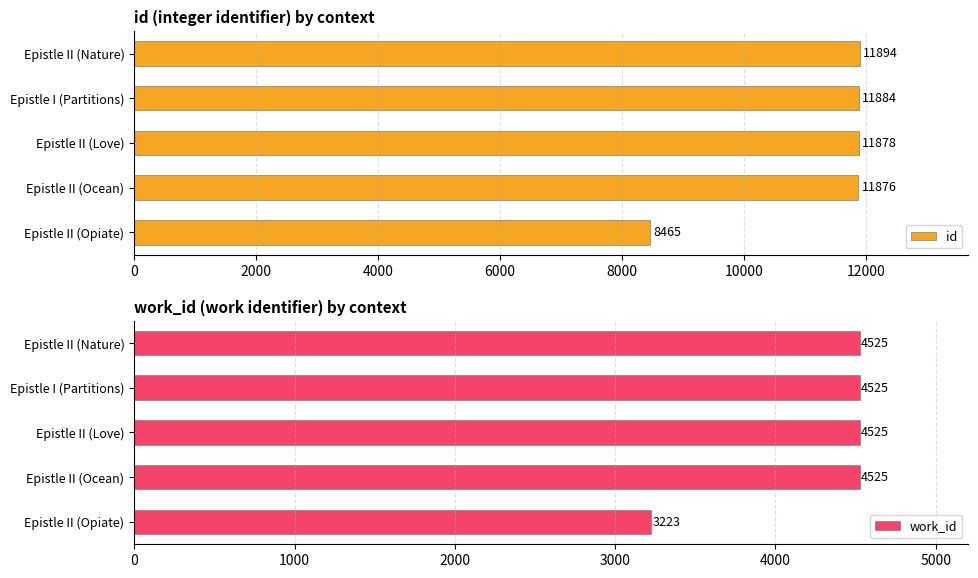

Count the number of categories in the chart.

5